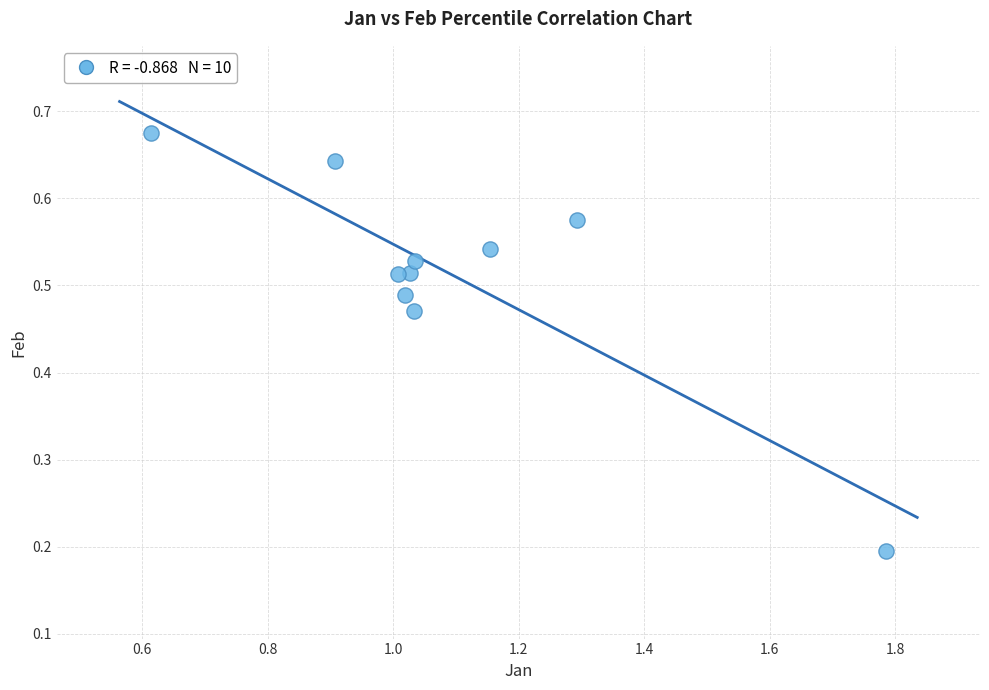

What is the range of X values (max minus min)?

1.2